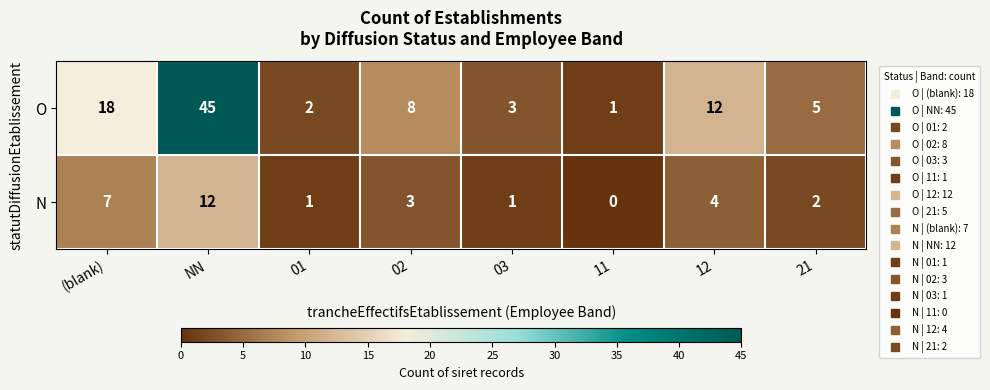

List the series in order of their peak value, highest first.

O, N